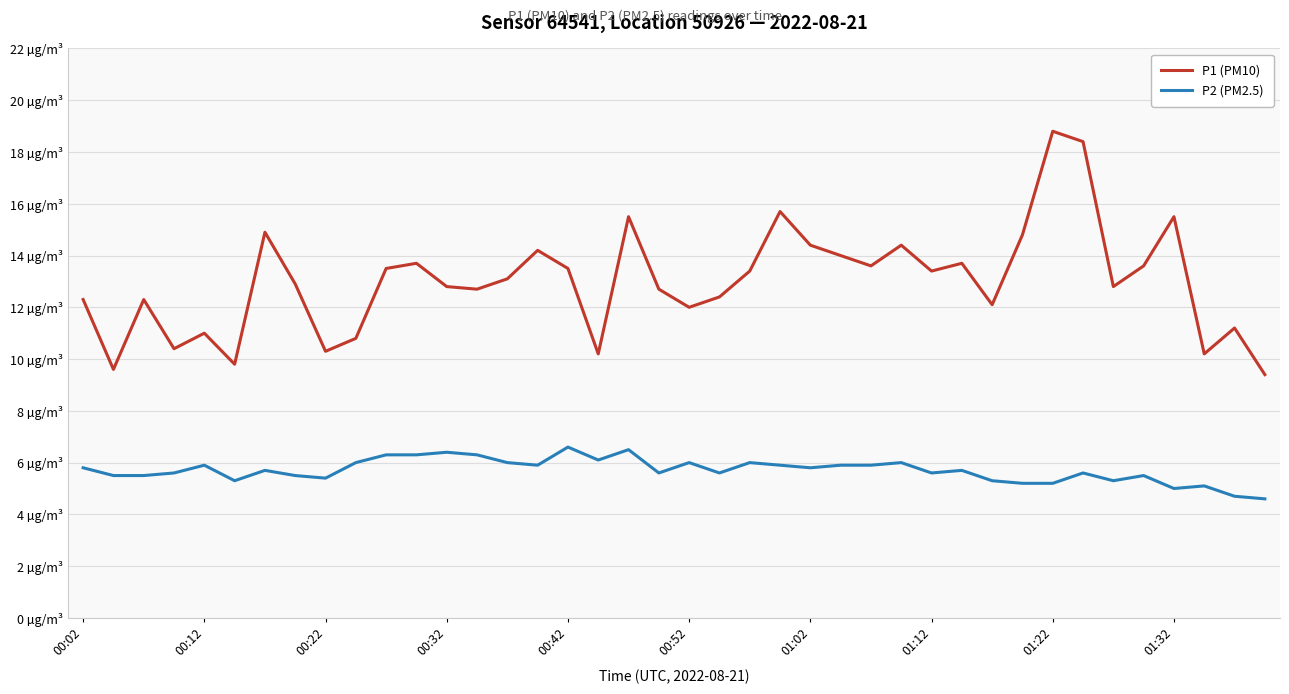

True or false: P1 (PM10) and P2 (PM2.5) intersect in this chart.

False